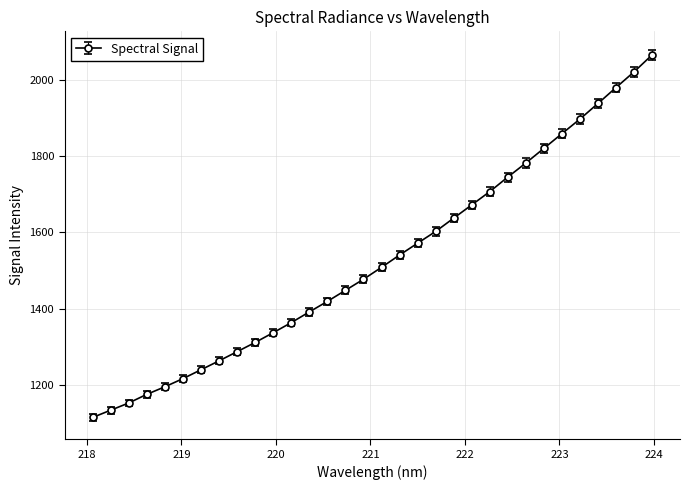

What is the sum of all values?

48881.2